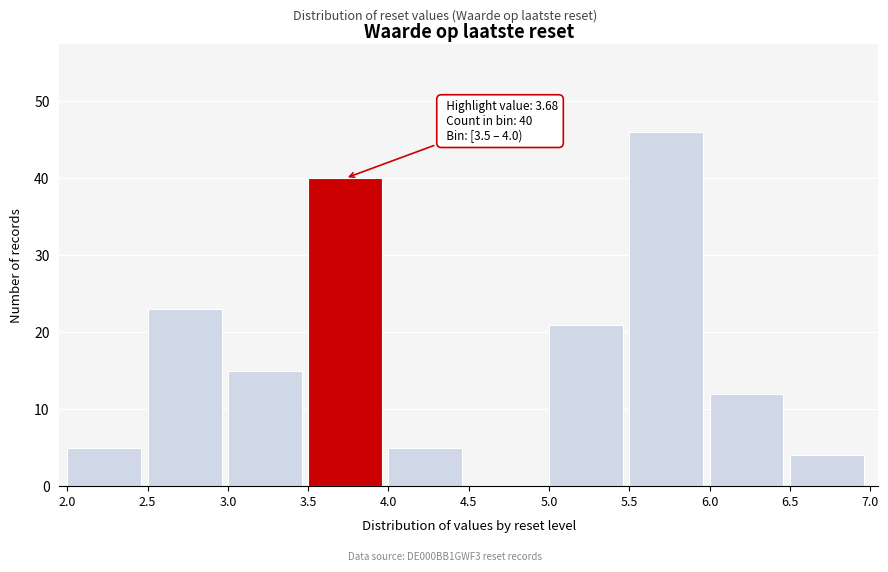

Over which range of the x-axis is the bar tallest?

5.5 to 6.0